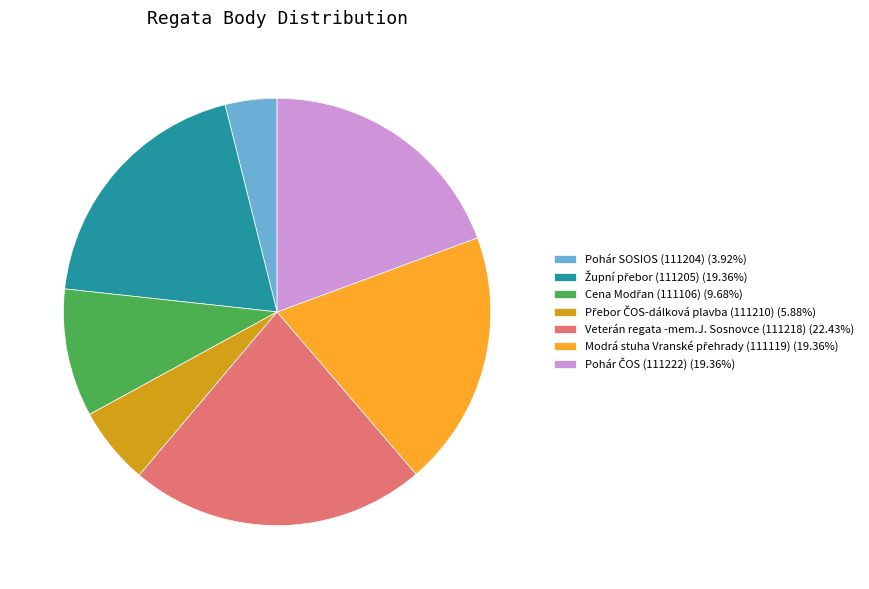

Is there a majority slice in this chart?

No